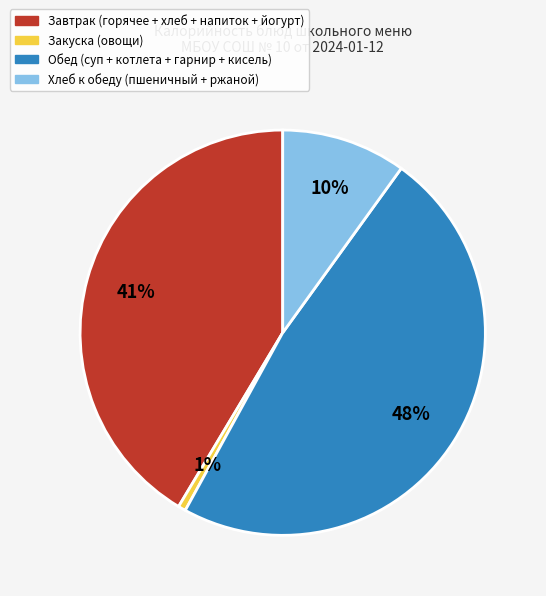

To the nearest percent, what is the average slice percentage?

25%